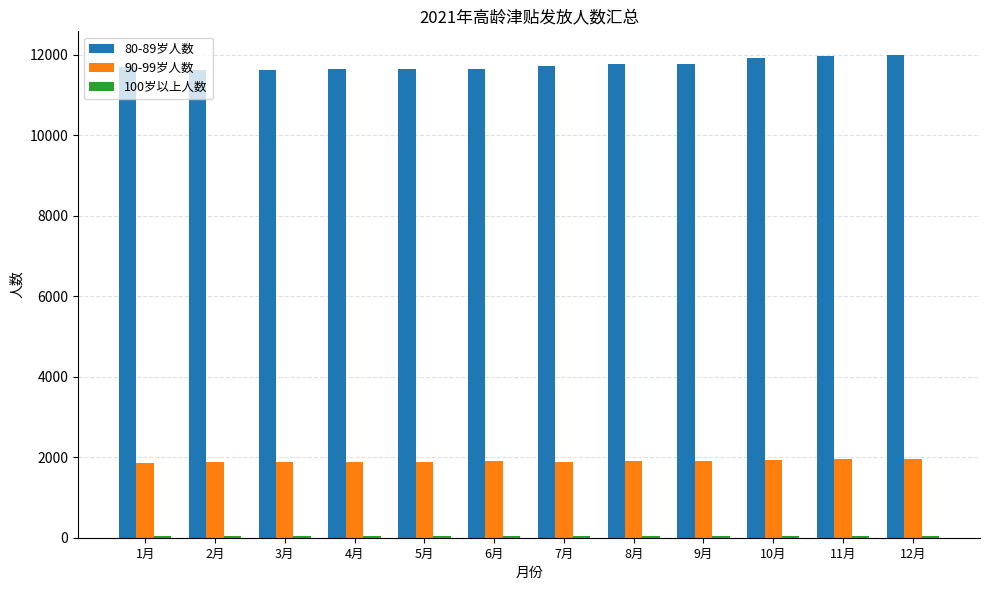

The value of 90-99岁人数 at 10月 is 1930. True or false?

True